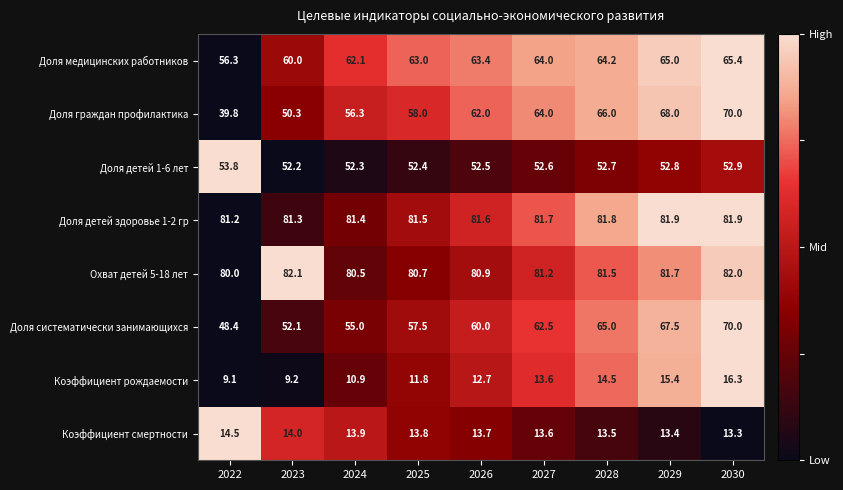

What is the highest value of the Доля медицинских работников series?

65.4